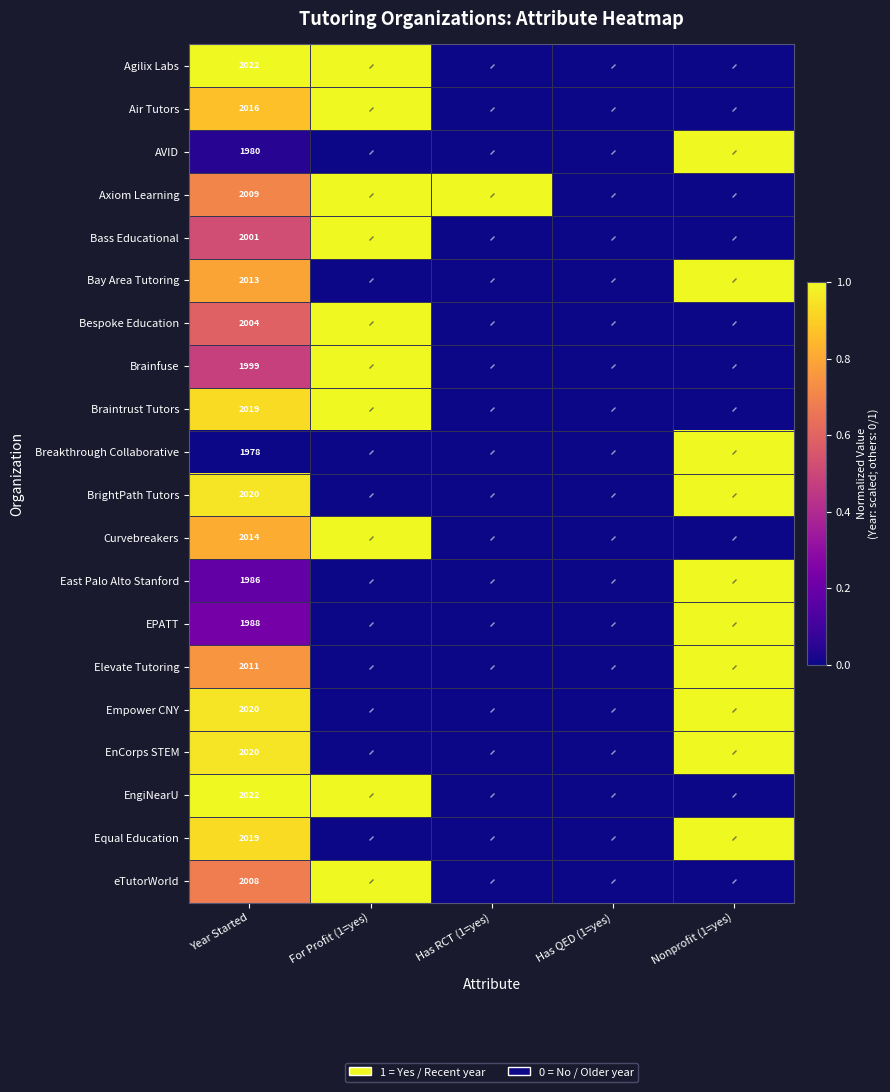

At which label does Bespoke Education reach its minimum?

Has RCT (1=yes)